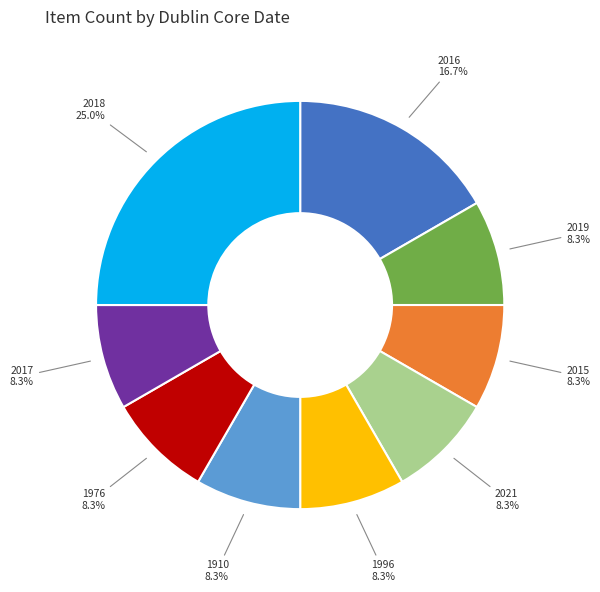

Does 2017 account for over 50% of the chart?

No